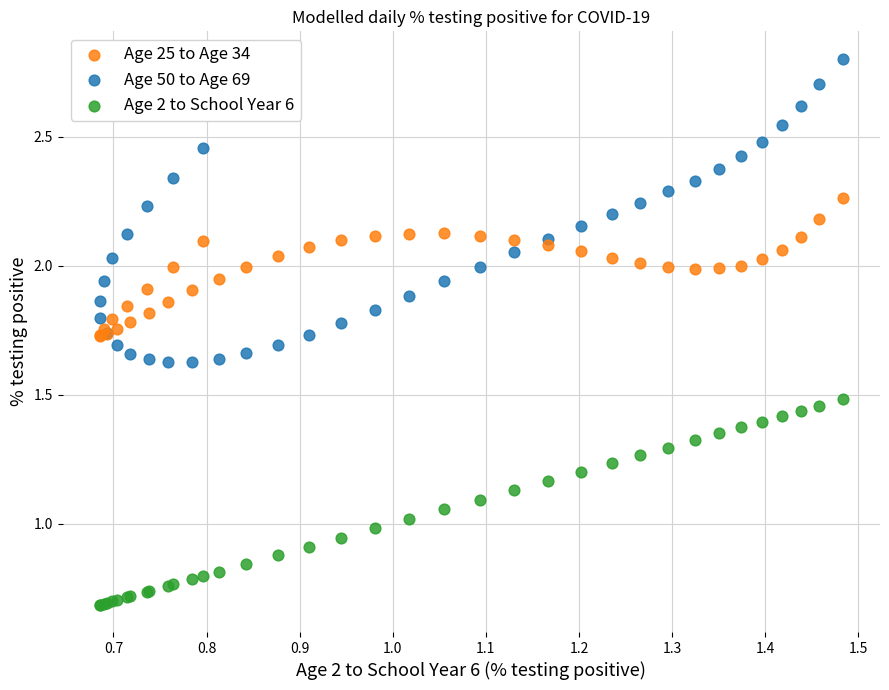

Which series contains the lowest Y value?

Age 2 to School Year 6